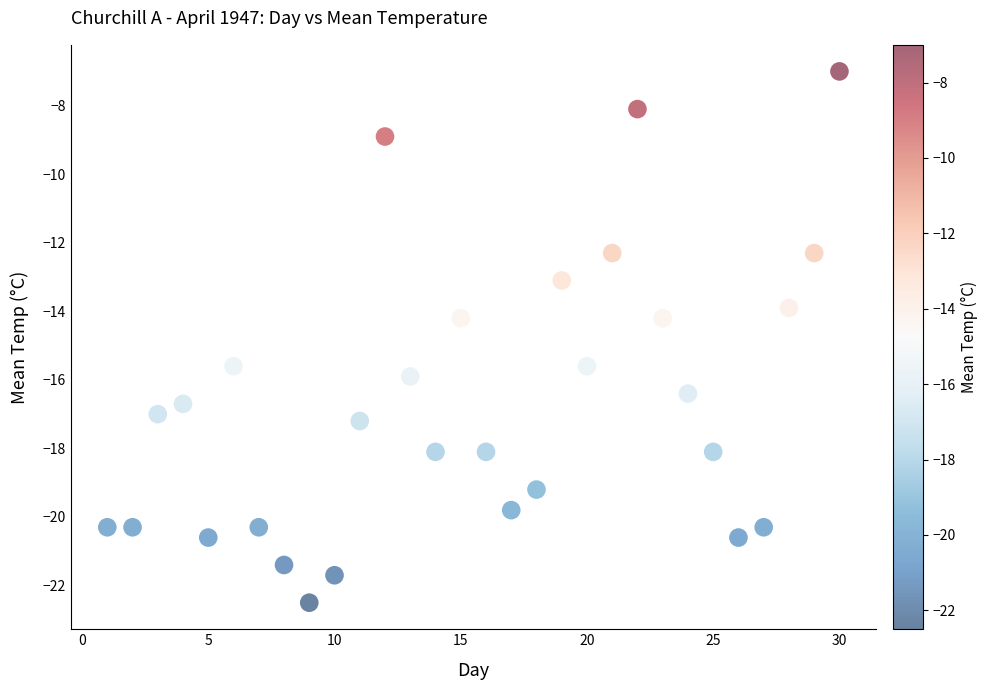

What is the range of Y values (max minus min)?

15.5